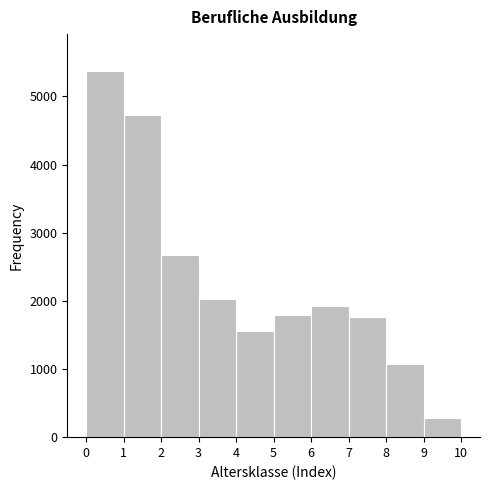

Reading left to right, transcribe this chart: for each bar, give the range it covers on the x-axis and its height. The values are not printed on the chart, so give them approximately, as read against the axis.

0 to 1: 5400
1 to 2: 4700
2 to 3: 2700
3 to 4: 2000
4 to 5: 1600
5 to 6: 1800
6 to 7: 1900
7 to 8: 1800
8 to 9: 1100
9 to 10: 300